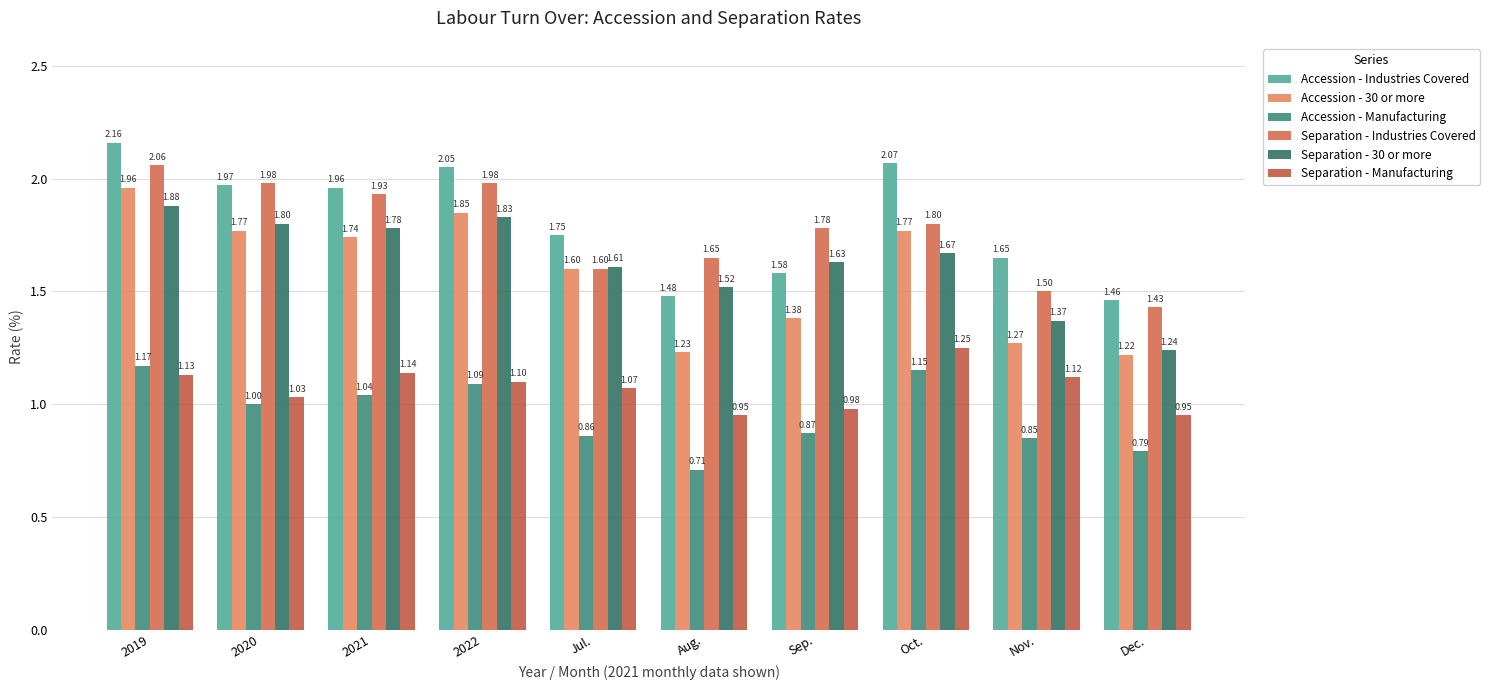

Reading right to left, transcribe all the data shown in this chart.

Accession - Industries Covered: 1.5	1.6	2.1	1.6	1.5	1.8	2.0	2.0	2.0	2.2
Accession - 30 or more: 1.2	1.3	1.8	1.4	1.2	1.6	1.9	1.7	1.8	2.0
Accession - Manufacturing: 0.8	0.8	1.1	0.9	0.7	0.9	1.1	1.0	1.0	1.2
Separation - Industries Covered: 1.4	1.5	1.8	1.8	1.6	1.6	2.0	1.9	2.0	2.1
Separation - 30 or more: 1.2	1.4	1.7	1.6	1.5	1.6	1.8	1.8	1.8	1.9
Separation - Manufacturing: 0.9	1.1	1.2	1.0	0.9	1.1	1.1	1.1	1.0	1.1